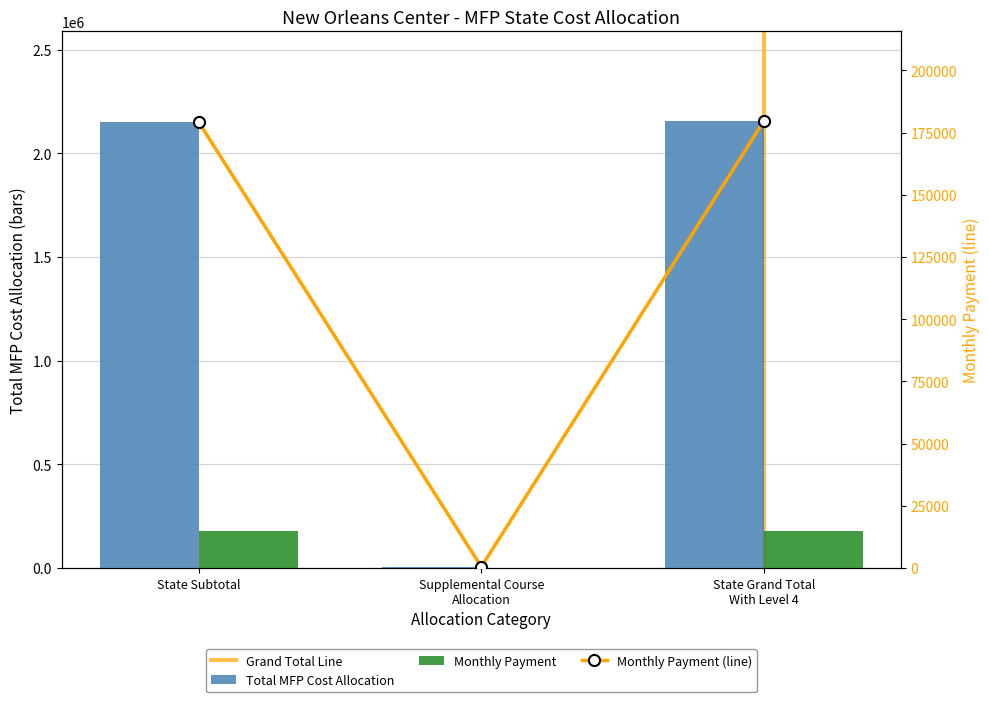

What is the label of the 1st bar from the right?

State Grand Total With Level 4